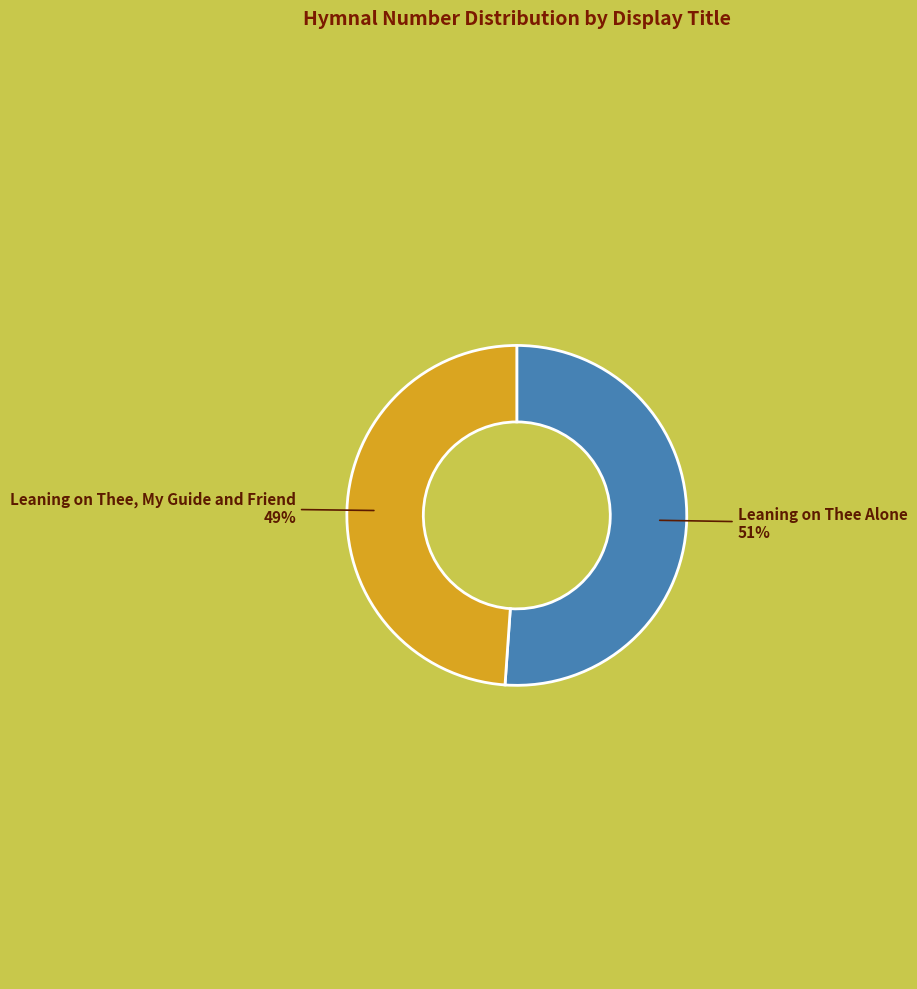

Is there a majority slice in this chart?

Yes